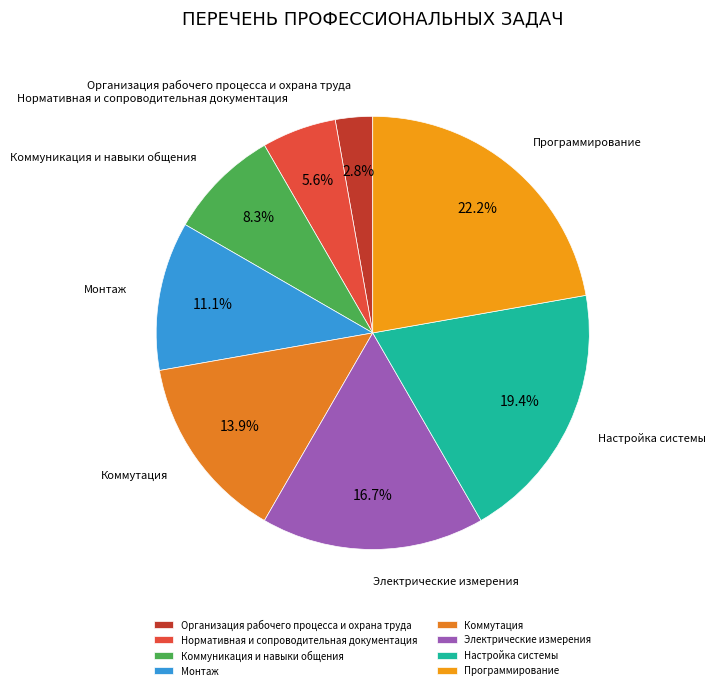

Is there a majority slice in this chart?

No